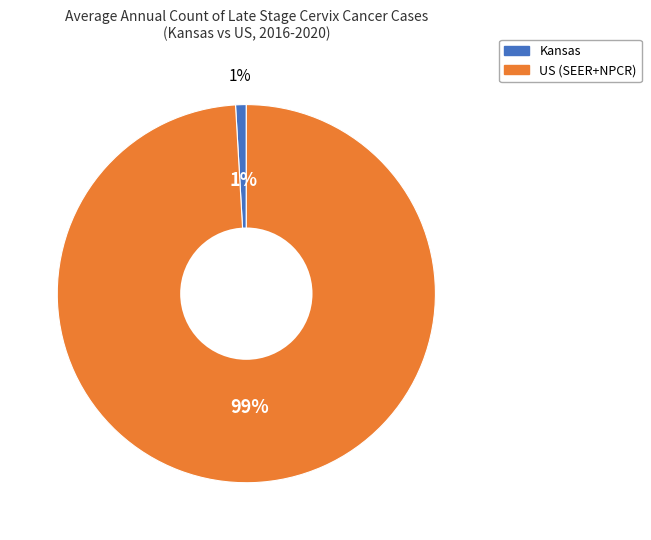

Is there a majority slice in this chart?

Yes